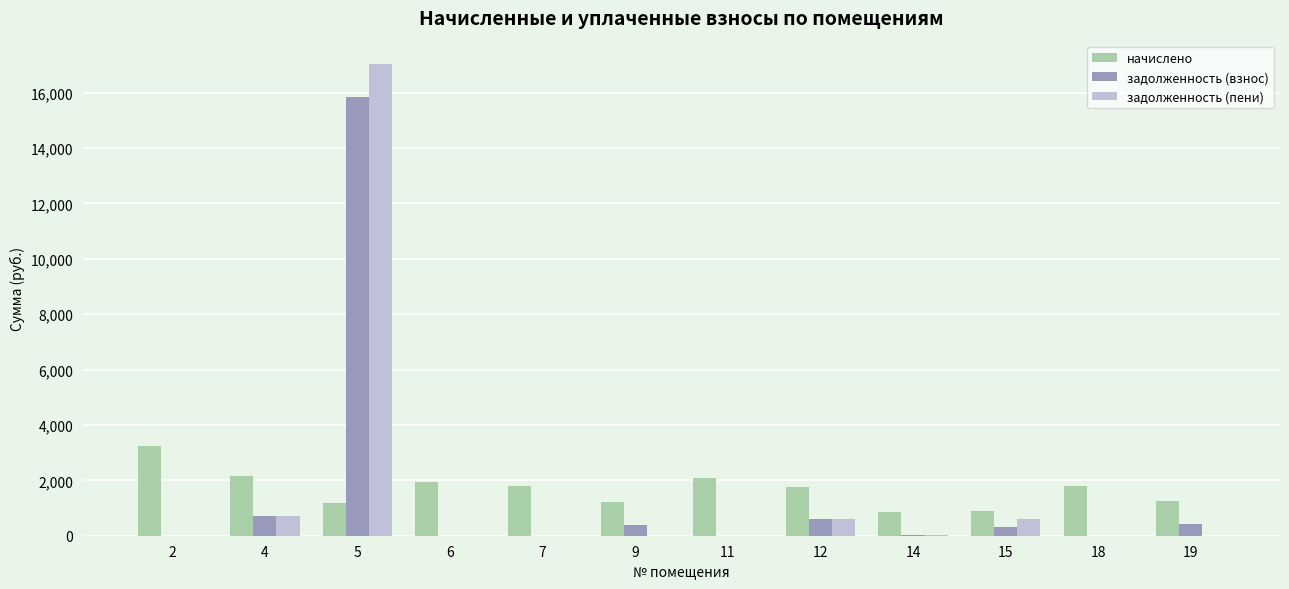

At which category is the sum across all series the highest?

5